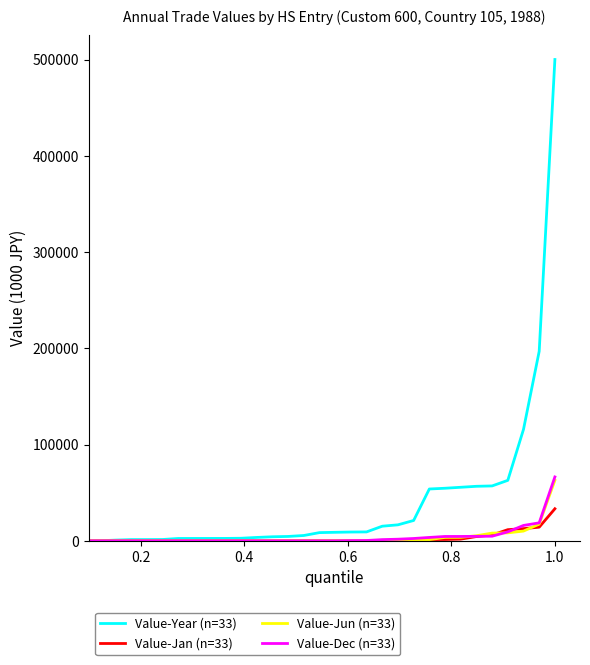

What is the maximum value shown in the chart?

500209